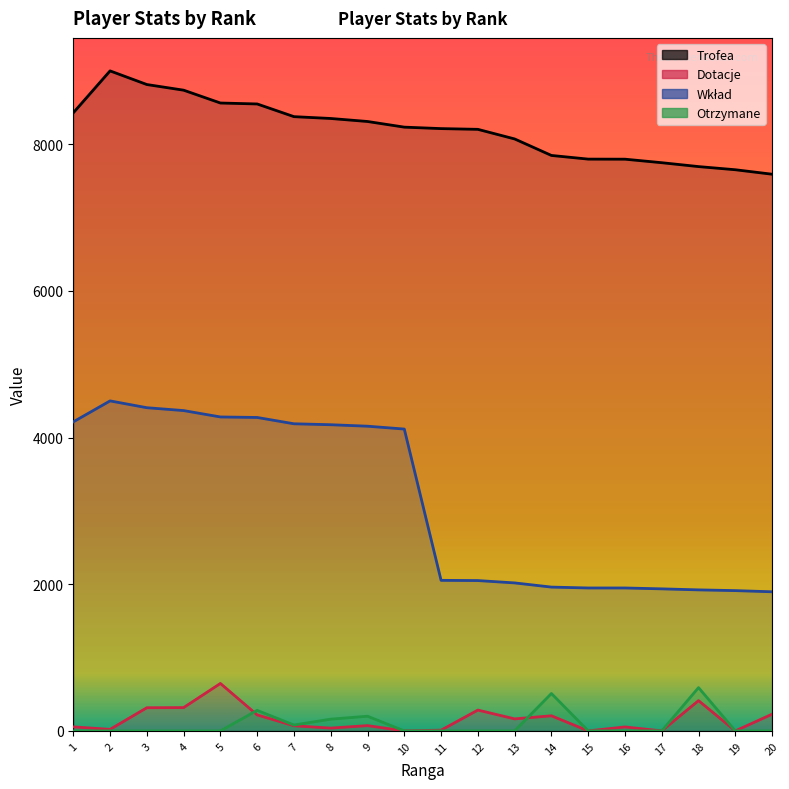

Which series ends up on top after the final intersection of Otrzymane and Dotacje?

Otrzymane